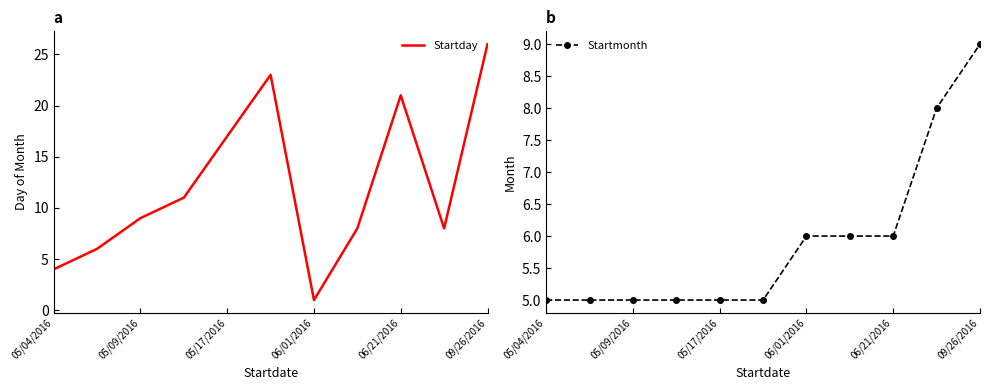

How many categories are shown in the chart?

11